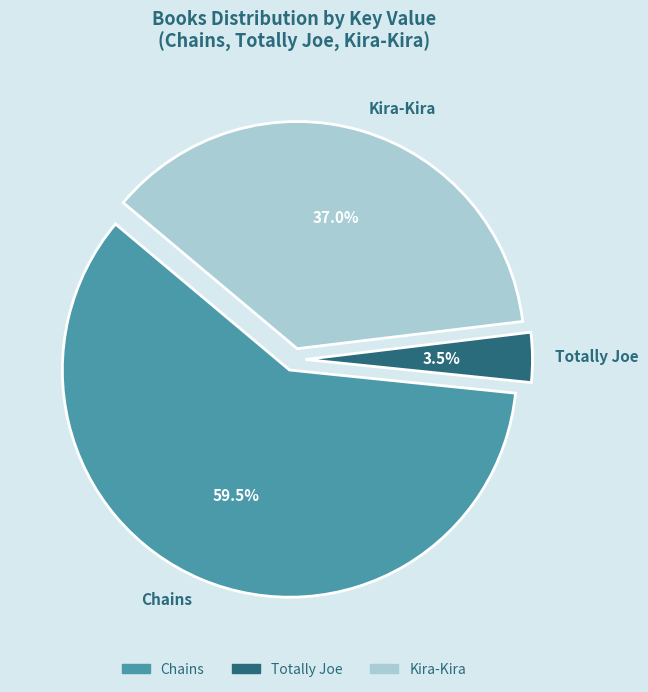

Do Chains and Totally Joe together represent more than half of the pie?

Yes